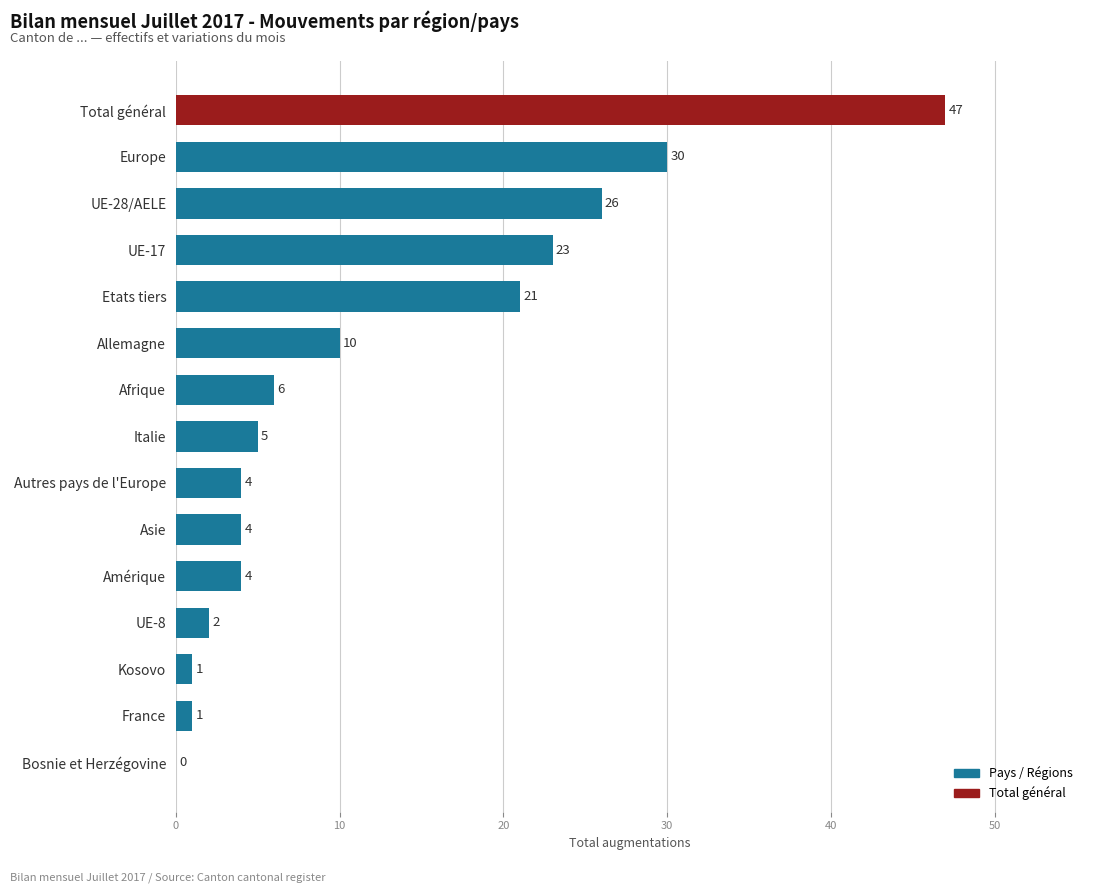

How many values are above zero?

14